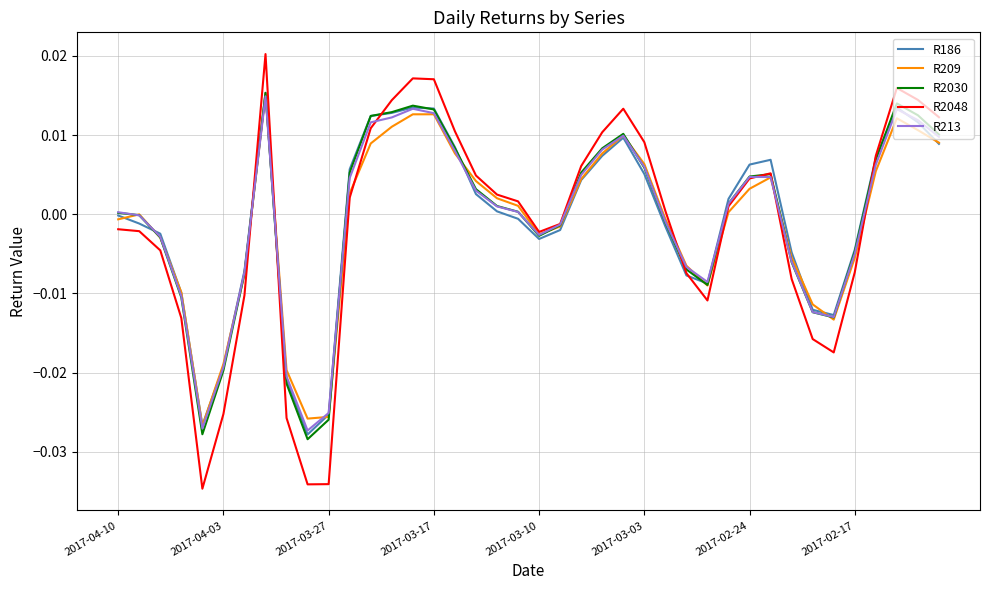

Which series has the widest spread of values?

R2048